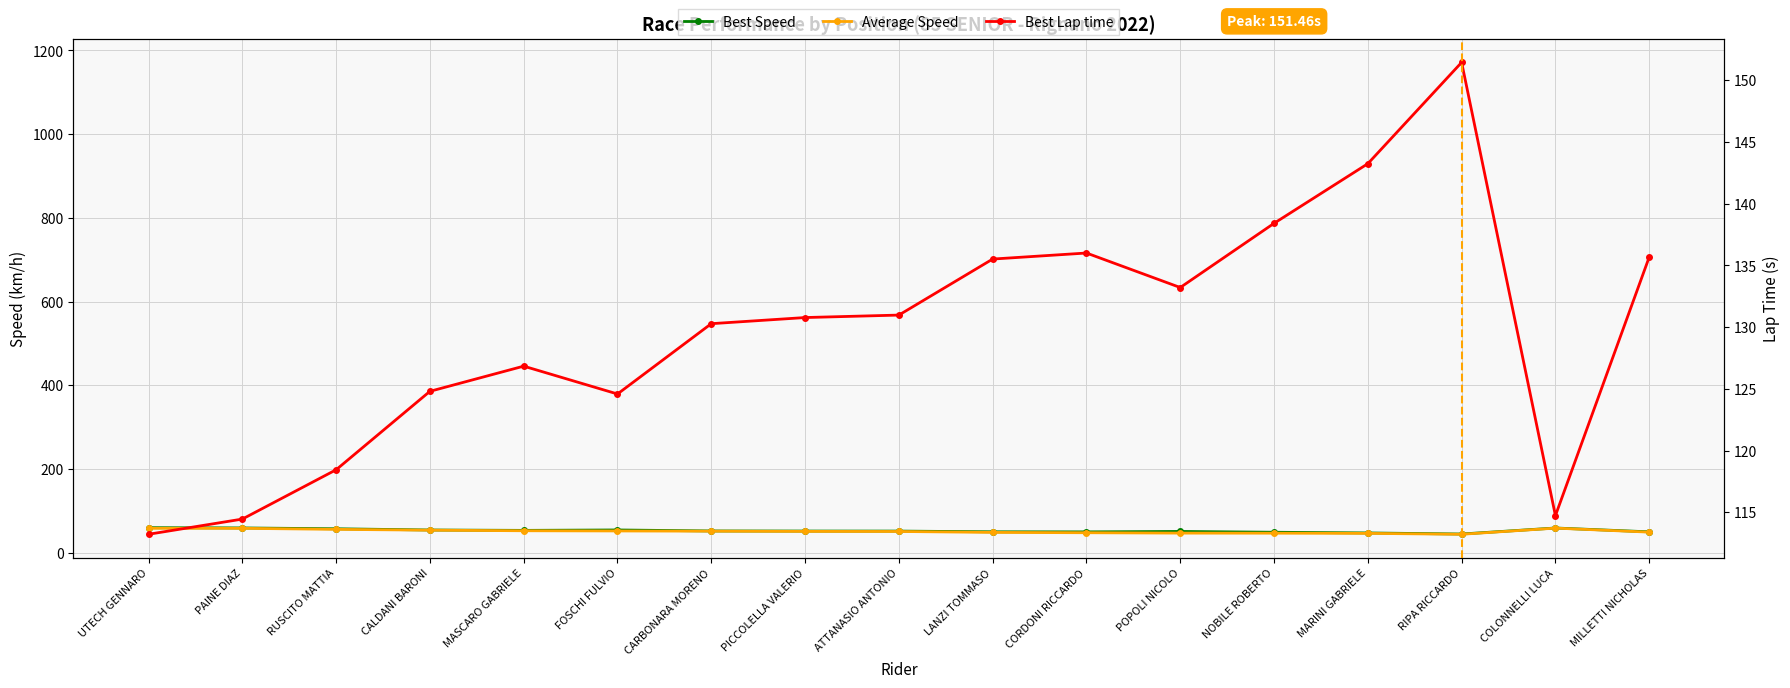

At which category is the sum across all series the highest?

MARINI GABRIELE